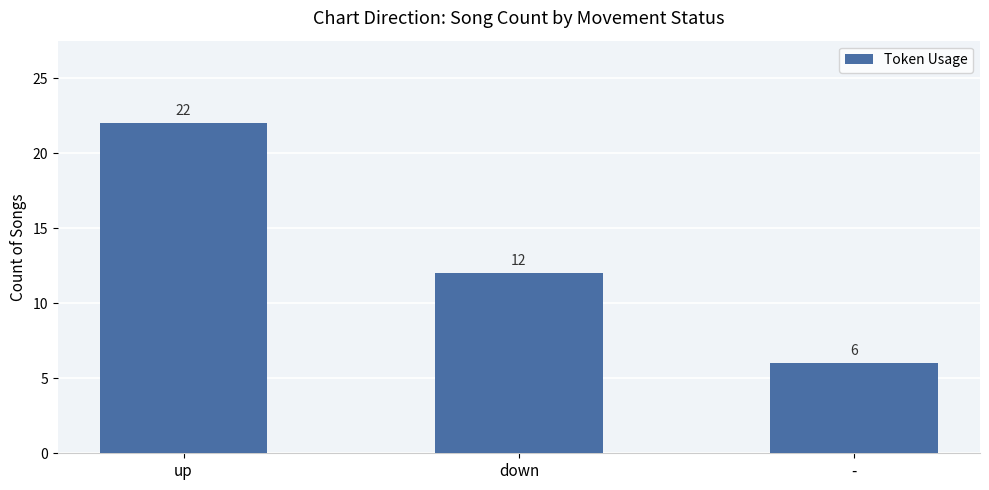

At which label does the data first exceed 12?

up